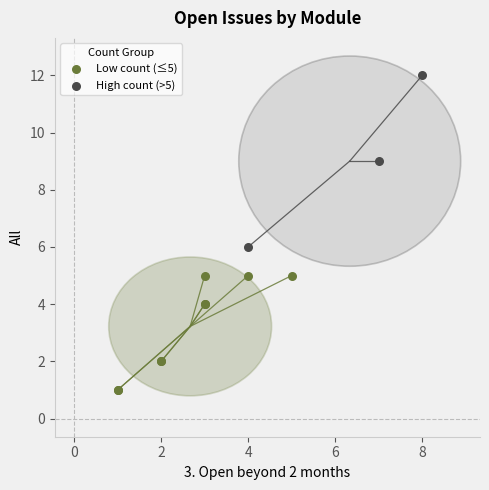

What are all the series names shown in the legend?

Low count (≤5), High count (>5)